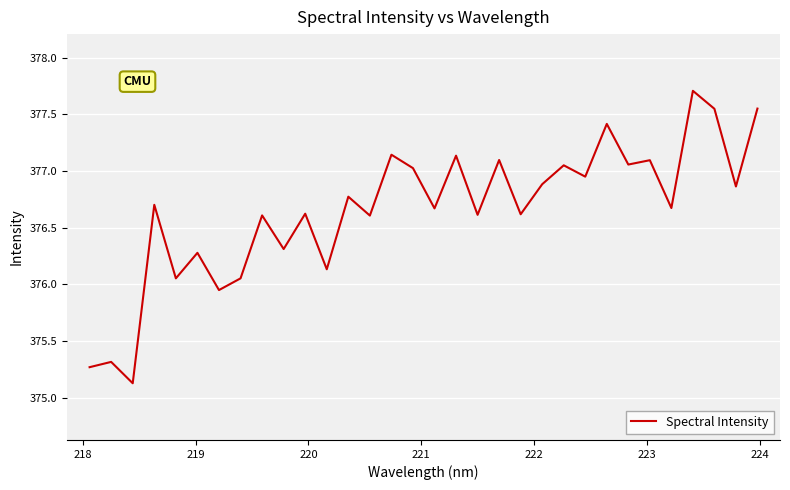

What is the maximum value shown in the chart?

377.7